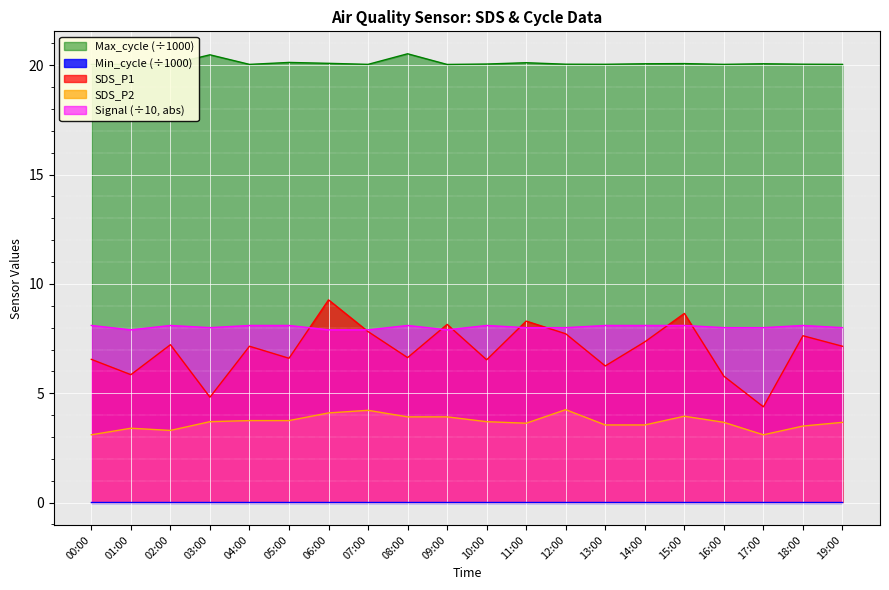

Where is SDS_P2 nearest to the value 3?

00:00